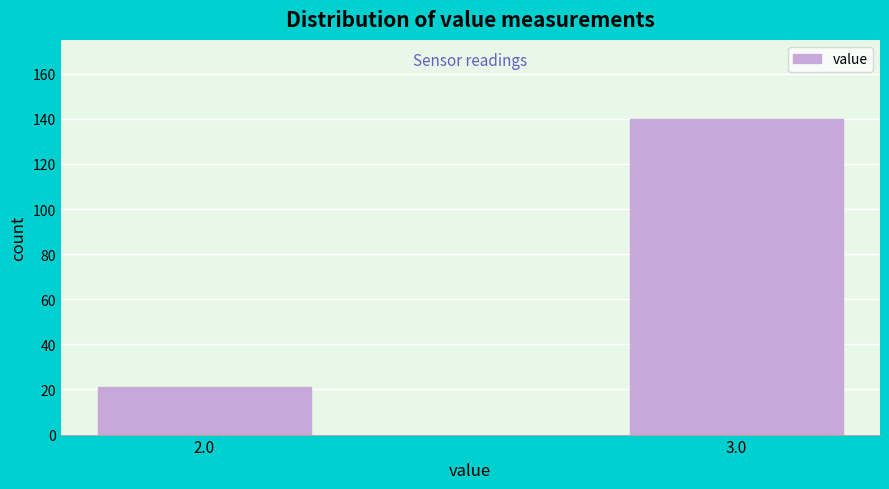

Reading right to left, transcribe all the data shown in this chart.

3.0=140	2.0=21